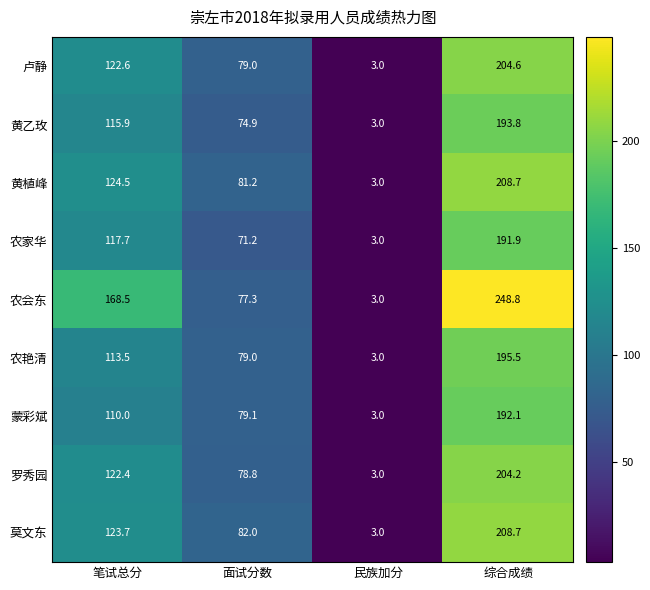

What is the average value of the 农艳清 series?

97.8